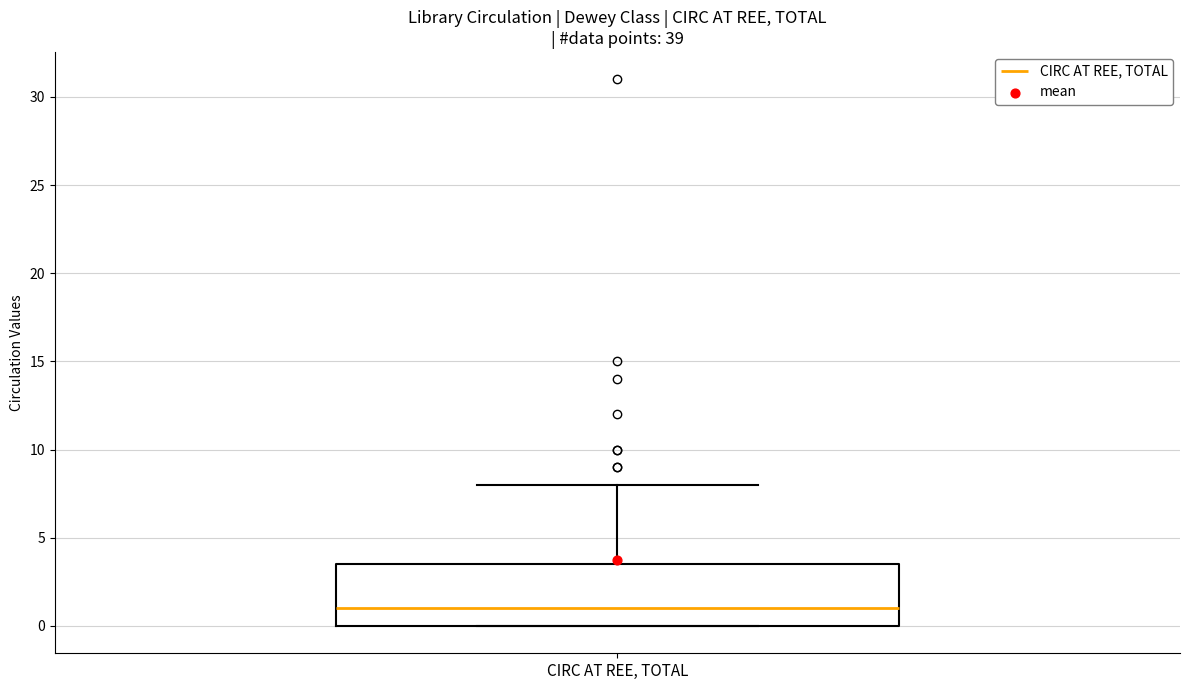

Read this box plot against the y-axis: the position of the median line, the range covered by the box, and the ends of both whiskers. The values are not printed on the chart, so give them approximately, as read against the axis.

median 1.0, box 0.0 to 3.5, whiskers 0.0 to 8.0